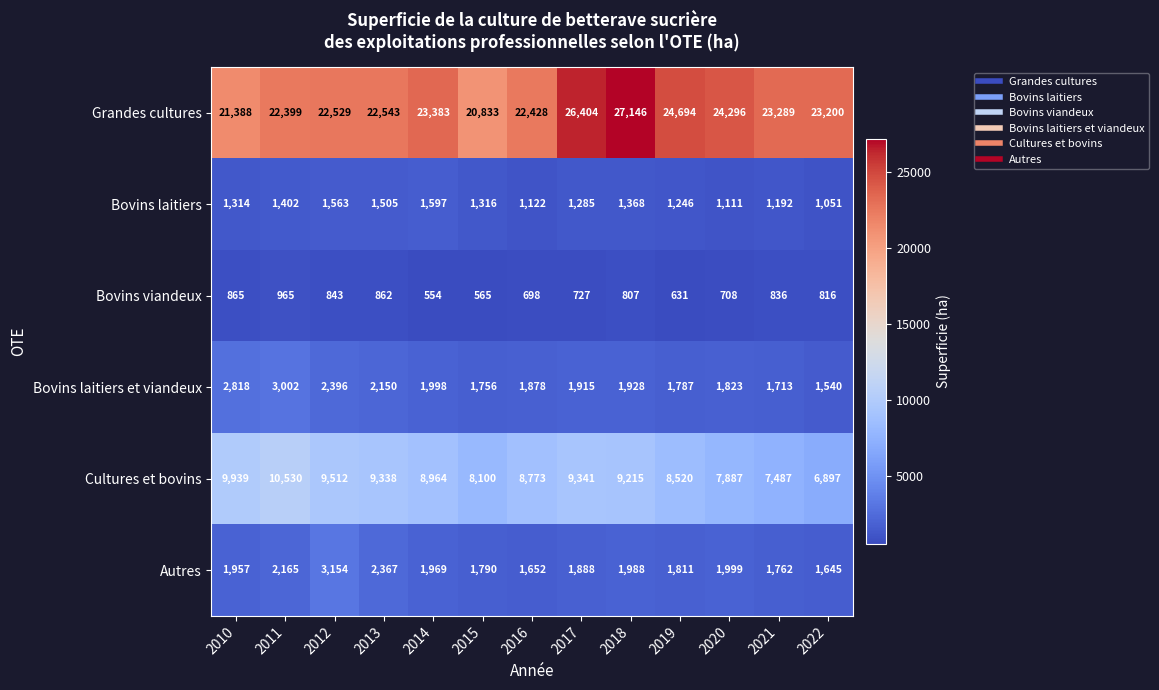

What is the spread (max minus min) of values at 2019?

24063